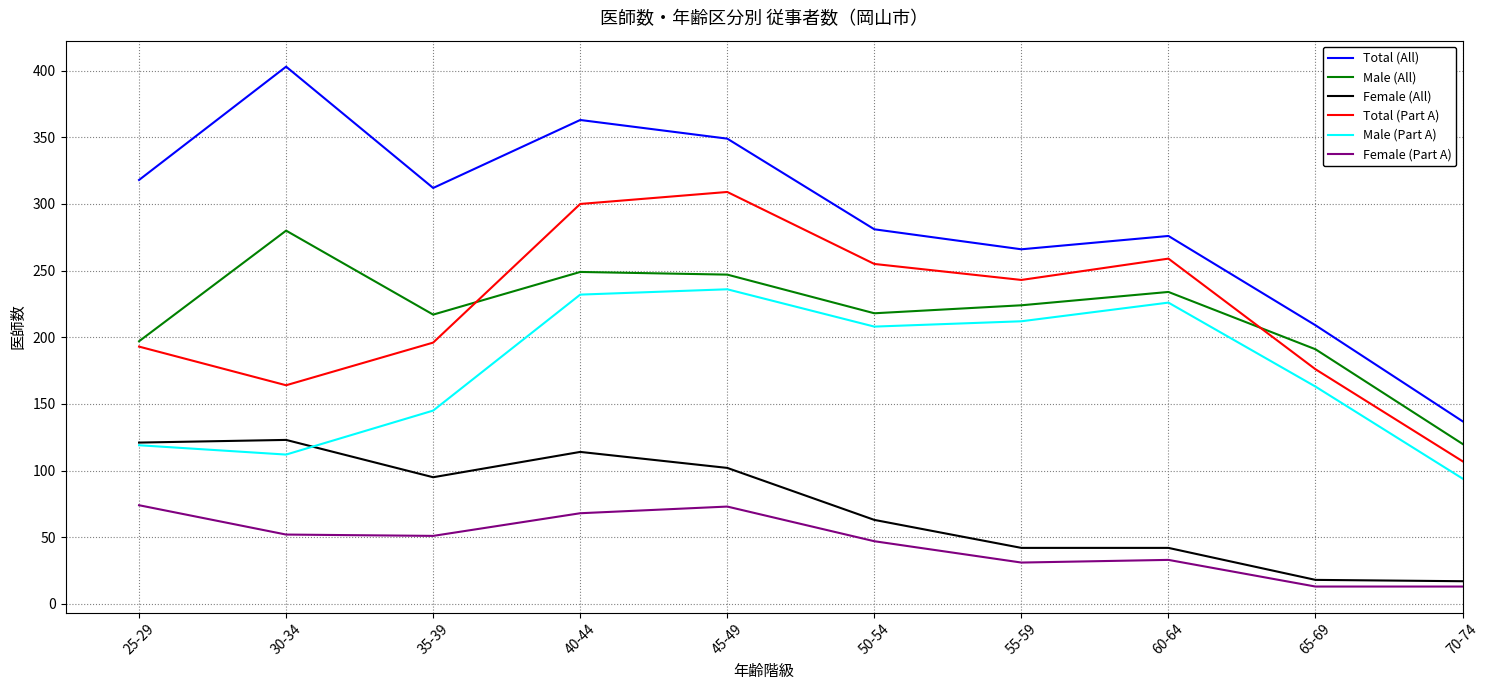

What is the sum of all Male (Part A) values?

1747